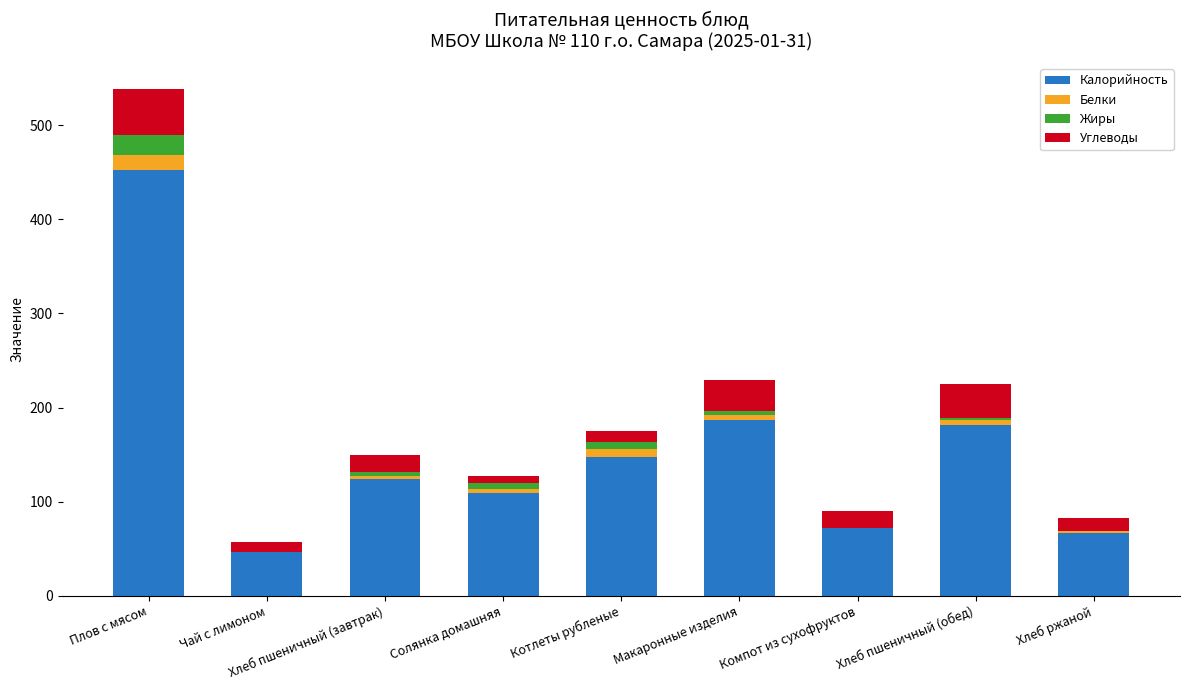

Which category has the highest value in the Калорийность series?

Плов с мясом